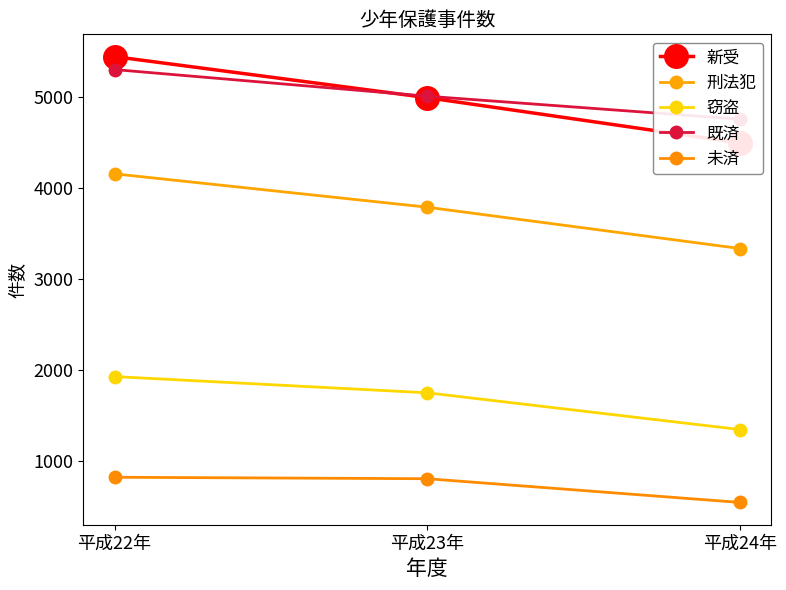

At which label does 既済 first exceed 5004?

平成22年